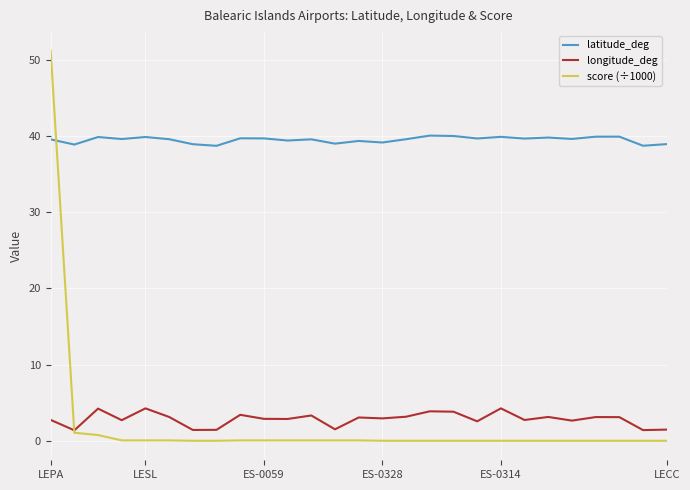

Does the chart display data point markers on the line(s)?

No